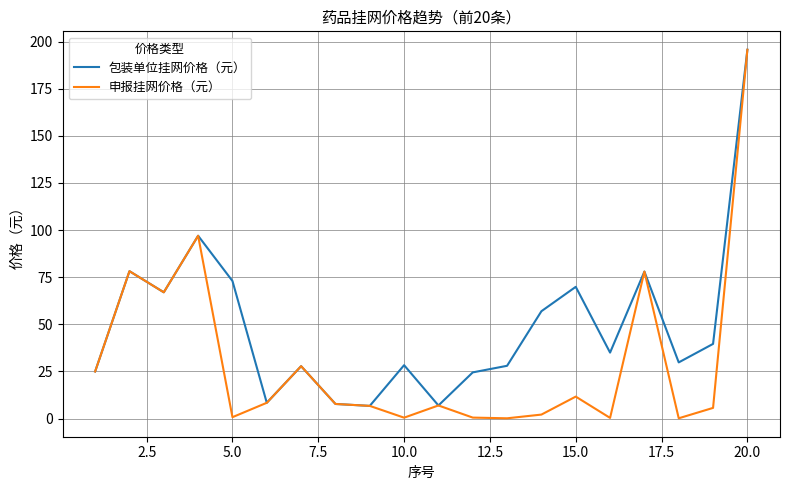

Which series has the widest spread of values?

申报挂网价格（元）